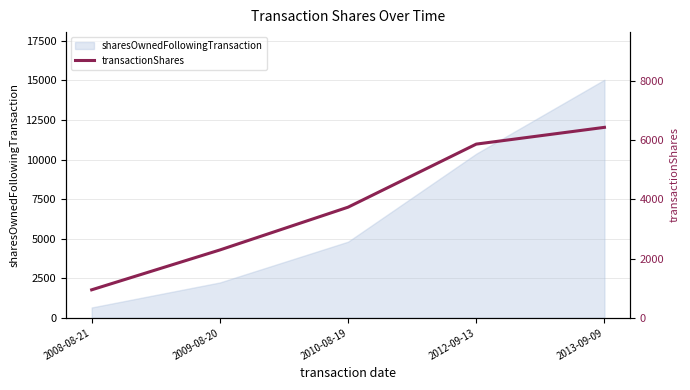

How many lines are shown in the chart?

1